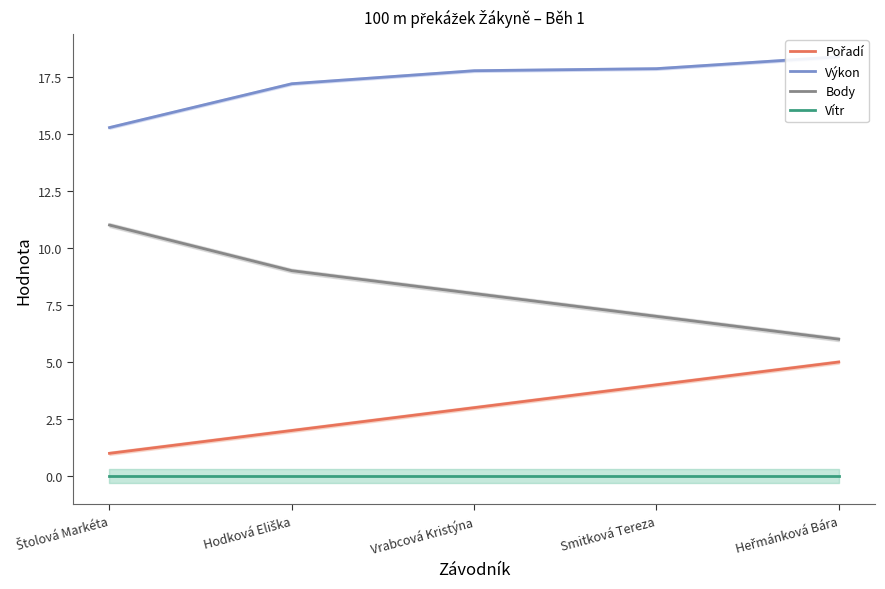

True or false: Výkon has more than 0 points higher than both neighbors.

False